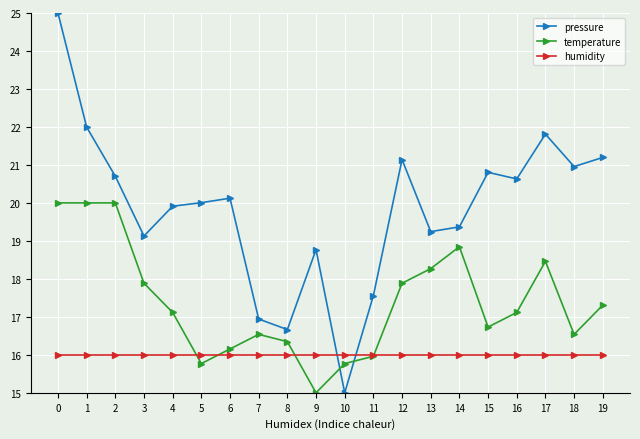

Reading left to right, list all the values displayed in this chart.

pressure: 0=25.0	1=22.0	2=20.7	3=19.1	4=19.9	5=20.0	6=20.1	7=16.9	8=16.7	9=18.8	10=15.0	11=17.6	12=21.1	13=19.2	14=19.4	15=20.8	16=20.6	17=21.8	18=21.0	19=21.2
temperature: 0=20.0	1=20.0	2=20.0	3=17.9	4=17.1	5=15.8	6=16.2	7=16.5	8=16.3	9=15.0	10=15.8	11=16.0	12=17.9	13=18.3	14=18.8	15=16.7	16=17.1	17=18.5	18=16.5	19=17.3
humidity: 0=16.0	1=16.0	2=16.0	3=16.0	4=16.0	5=16.0	6=16.0	7=16.0	8=16.0	9=16.0	10=16.0	11=16.0	12=16.0	13=16.0	14=16.0	15=16.0	16=16.0	17=16.0	18=16.0	19=16.0